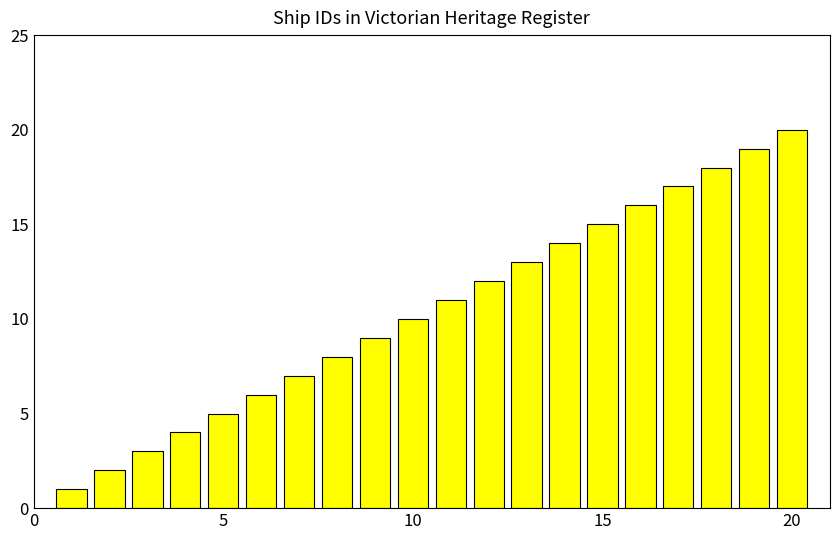

What is the greatest value displayed?

20